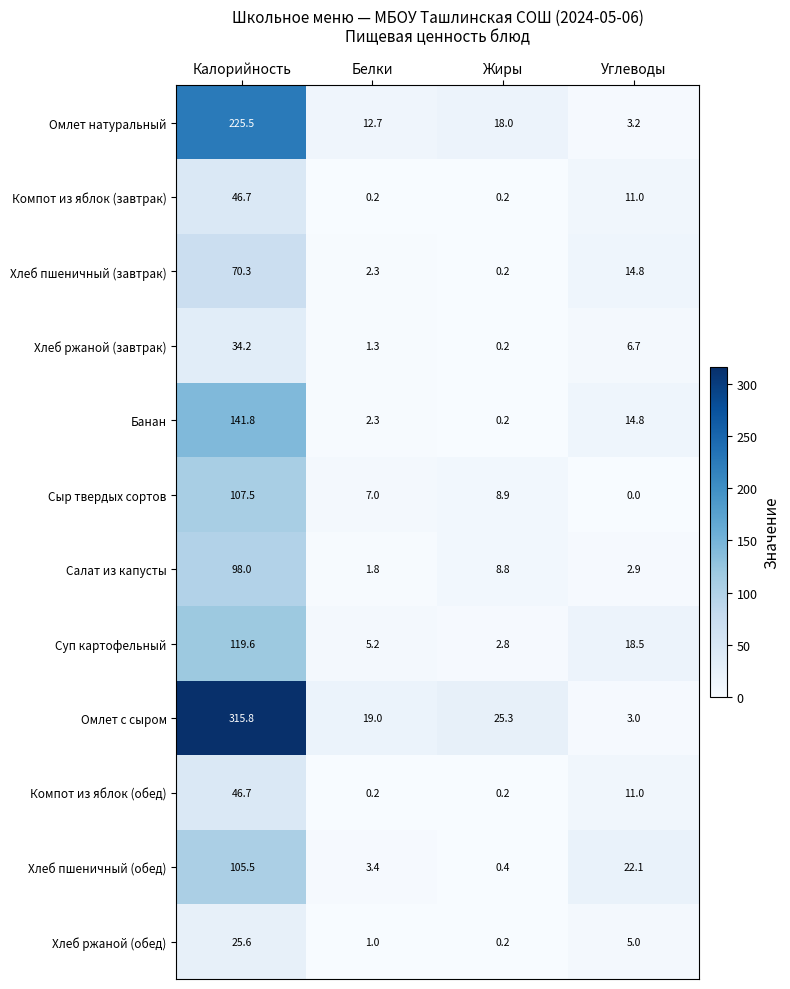

How many series are shown in this chart?

12